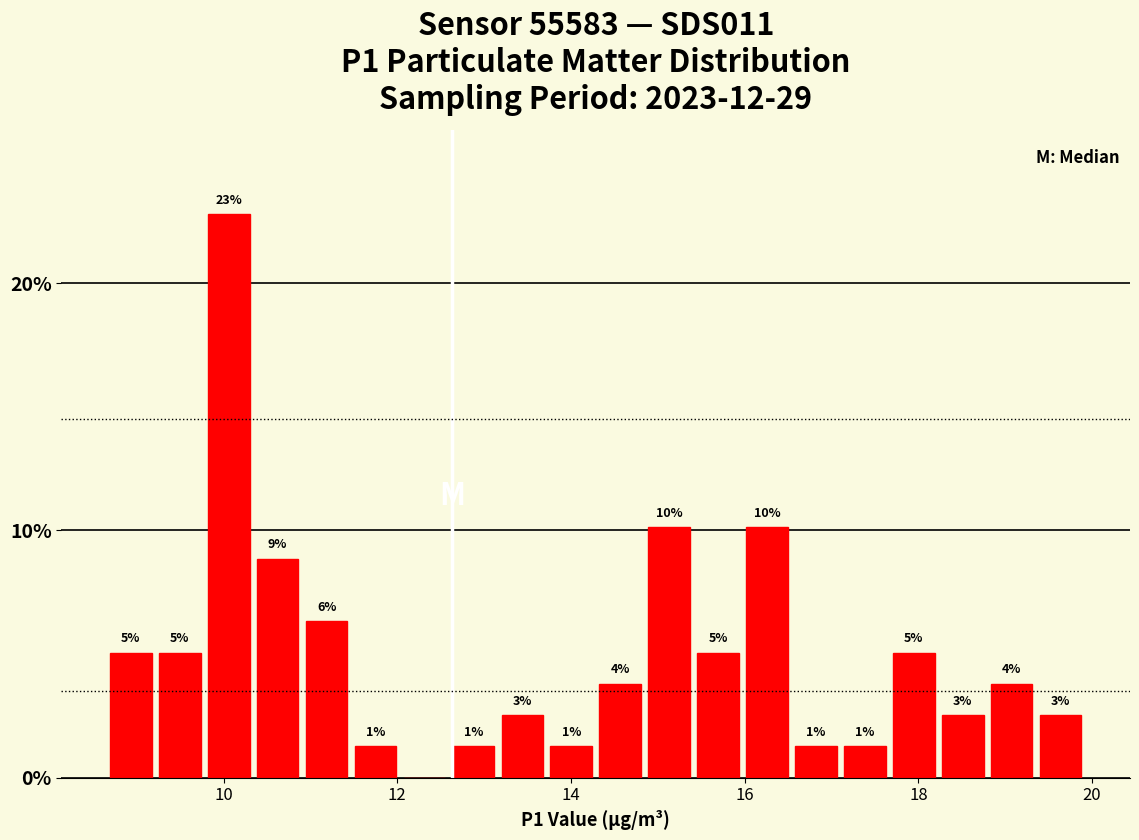

Read against the x-axis, roughly where is the centre of the tallest bar?

10.0